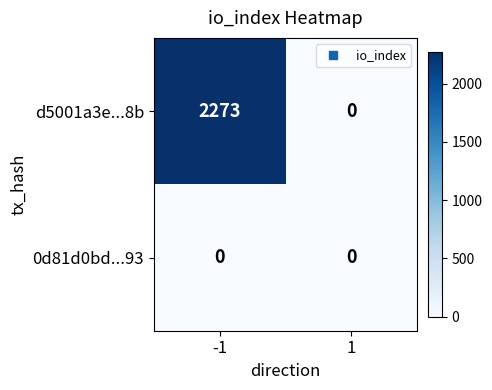

List the labels in order of d5001a3e...8b value, smallest first.

1, -1